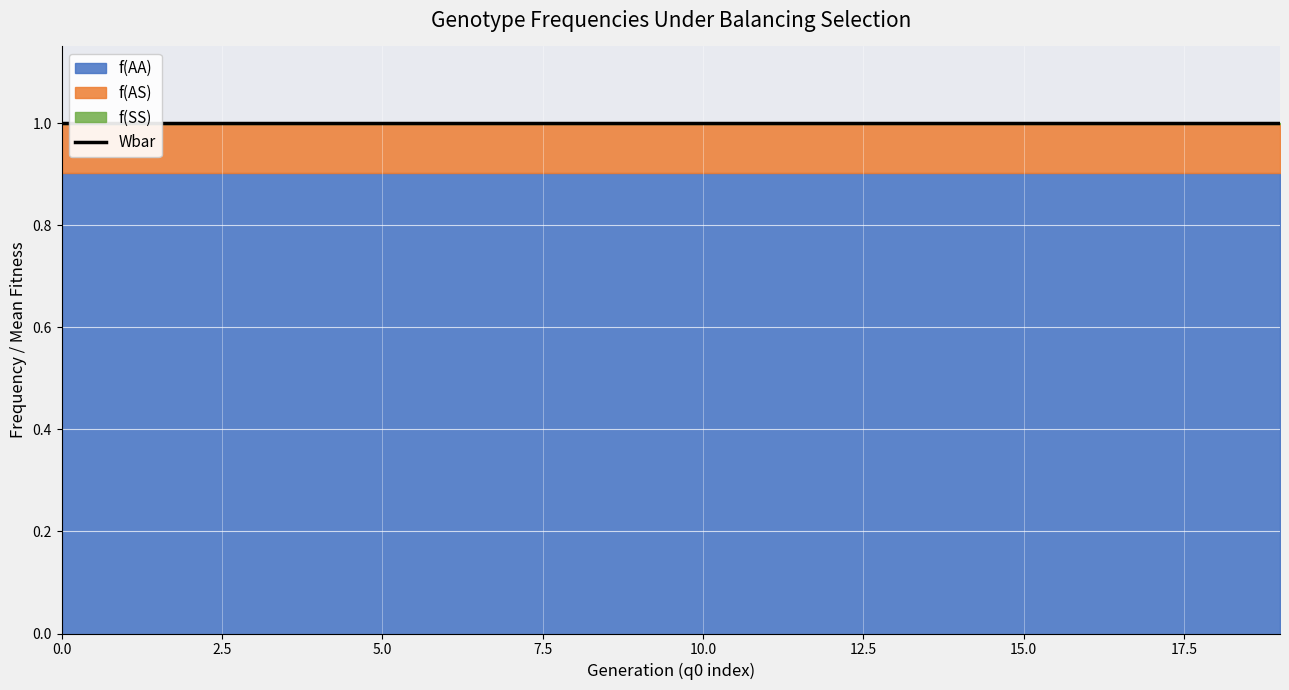

Reading left to right, extract all data points from this chart.

f(AA): 0.9	0.9	0.9	0.9	0.9	0.9	0.9	0.9	0.9	0.9	0.9	0.9	0.9	0.9	0.9	0.9	0.9	0.9	0.9	0.9
f(AS): 0.1	0.1	0.1	0.1	0.1	0.1	0.1	0.1	0.1	0.1	0.1	0.1	0.1	0.1	0.1	0.1	0.1	0.1	0.1	0.1
f(SS): 0.0	0.0	0.0	0.0	0.0	0.0	0.0	0.0	0.0	0.0	0.0	0.0	0.0	0.0	0.0	0.0	0.0	0.0	0.0	0.0
Wbar: 1.0	1.0	1.0	1.0	1.0	1.0	1.0	1.0	1.0	1.0	1.0	1.0	1.0	1.0	1.0	1.0	1.0	1.0	1.0	1.0